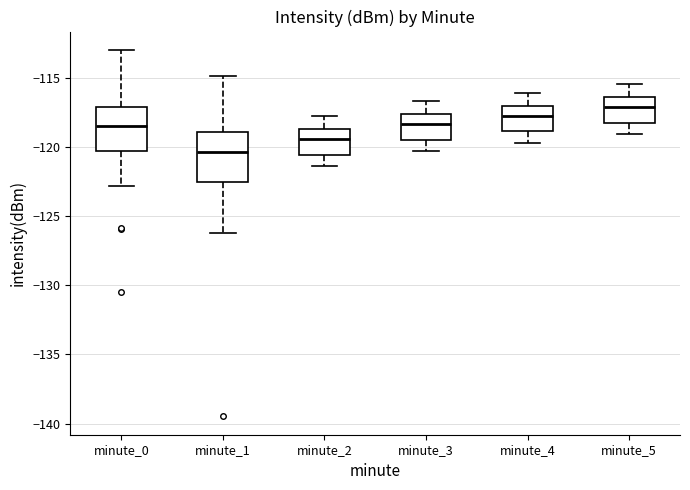

Reading left to right, transcribe this box plot: for each box, give where its median line is, the range the box spans, and where its two whiskers end, as read against the y-axis. The values are not printed on the chart, so give them approximately, as read against the axis.

minute_0: median -118.5, box -120.5 to -117.0, whiskers -123.0 to -113.0
minute_1: median -120.5, box -122.5 to -119.0, whiskers -126.0 to -115.0
minute_2: median -119.5, box -120.5 to -118.5, whiskers -121.5 to -118.0
minute_3: median -118.5, box -119.5 to -117.5, whiskers -120.5 to -116.5
minute_4: median -117.5, box -119.0 to -117.0, whiskers -119.5 to -116.0
minute_5: median -117.0, box -118.5 to -116.5, whiskers -119.0 to -115.5